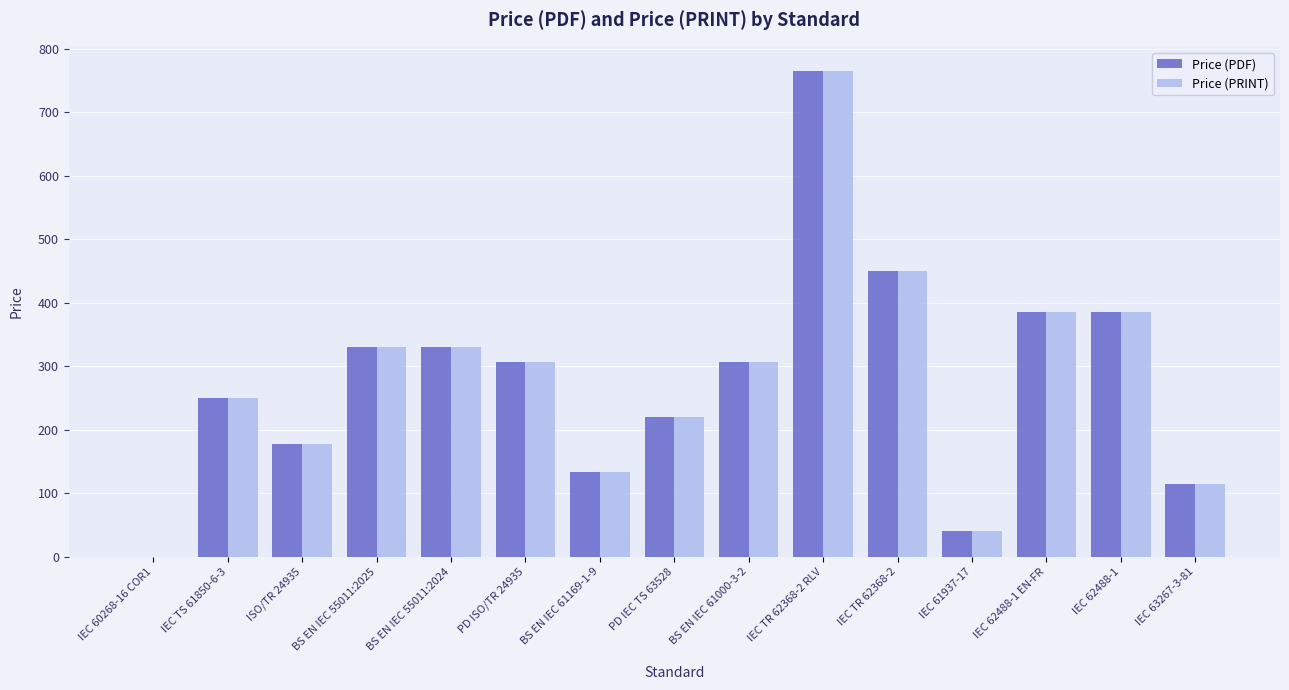

Read the Price (PRINT) value at BS EN IEC 61000-3-2, to the nearest 10.

310